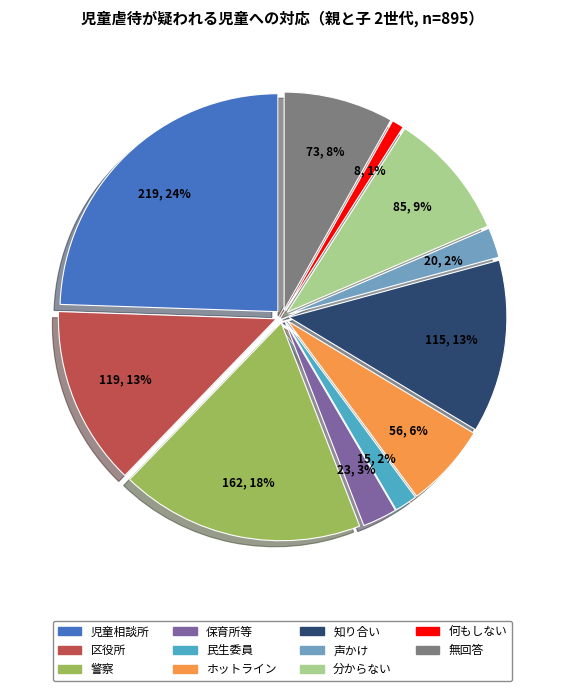

What is the ratio of the value at 警察に連絡する to the value at 民生委員・児童委員に連絡する?

10.8